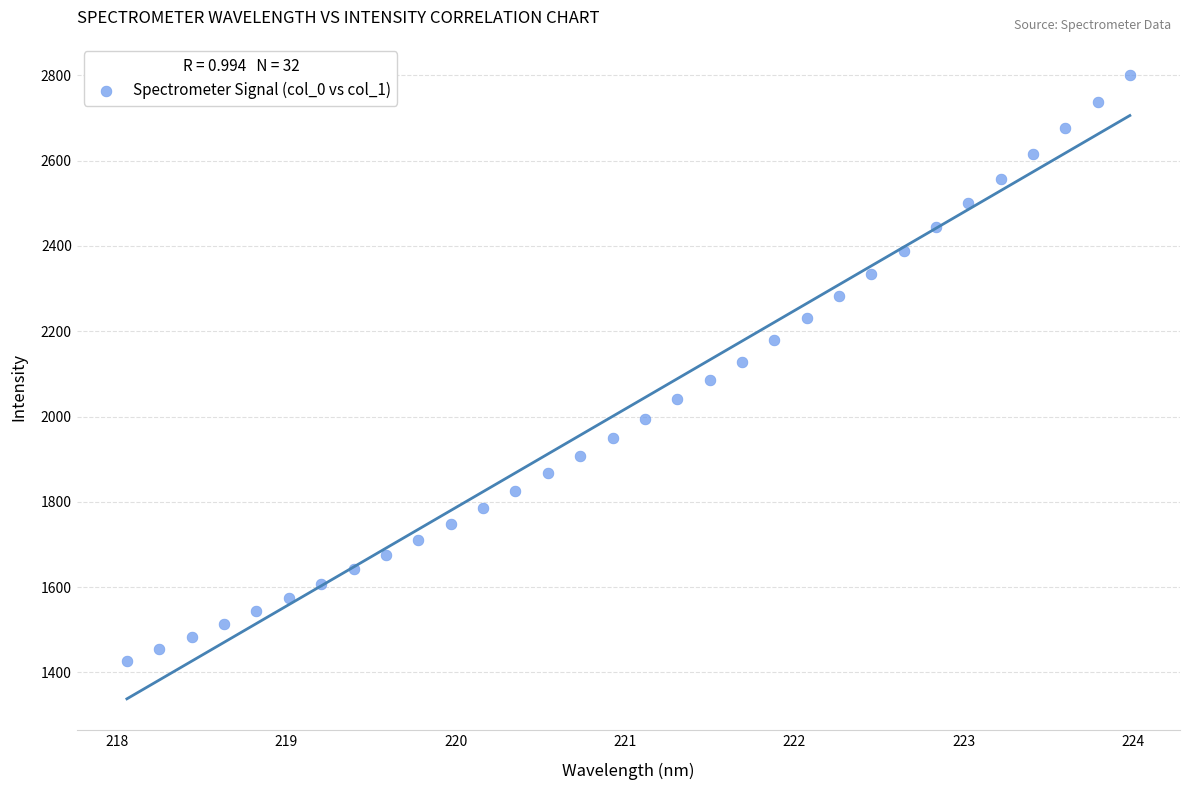

What is the range of Y values (max minus min)?

1374.1